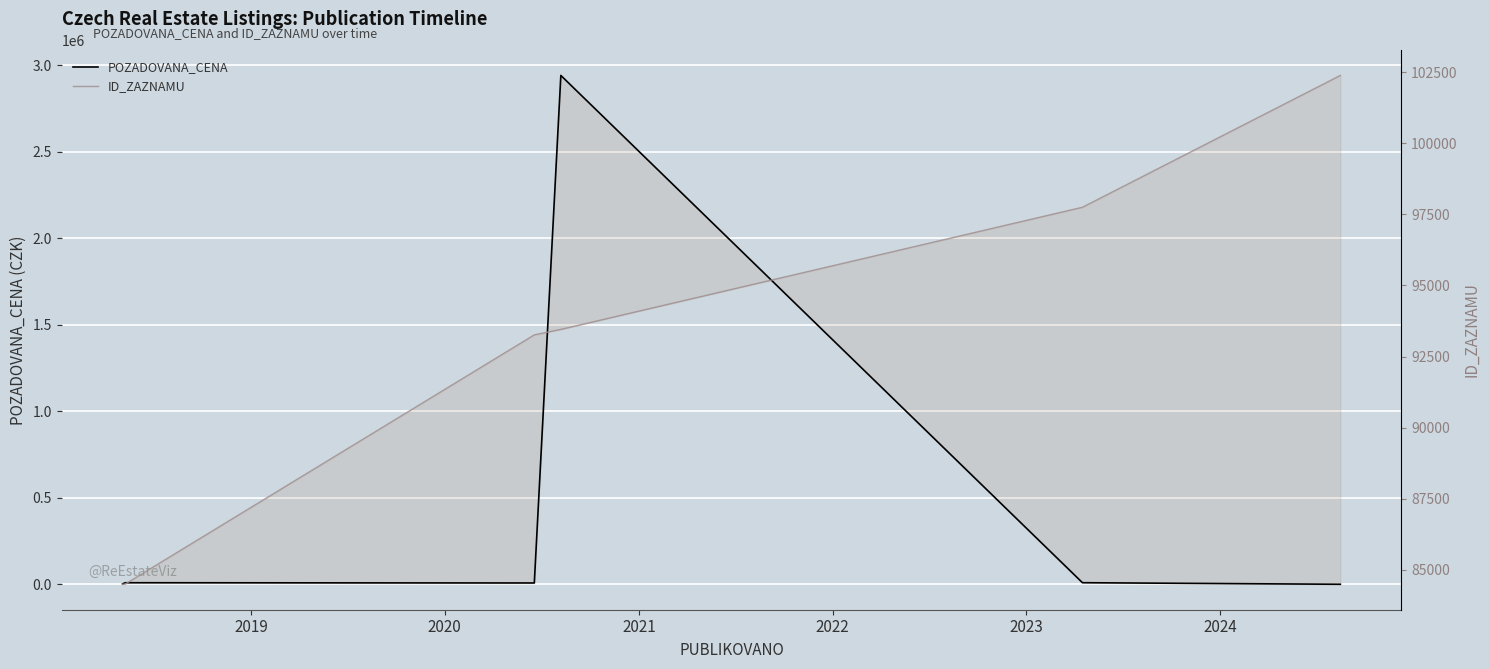

How many data points in POZADOVANA_CENA are less than 8960?

3